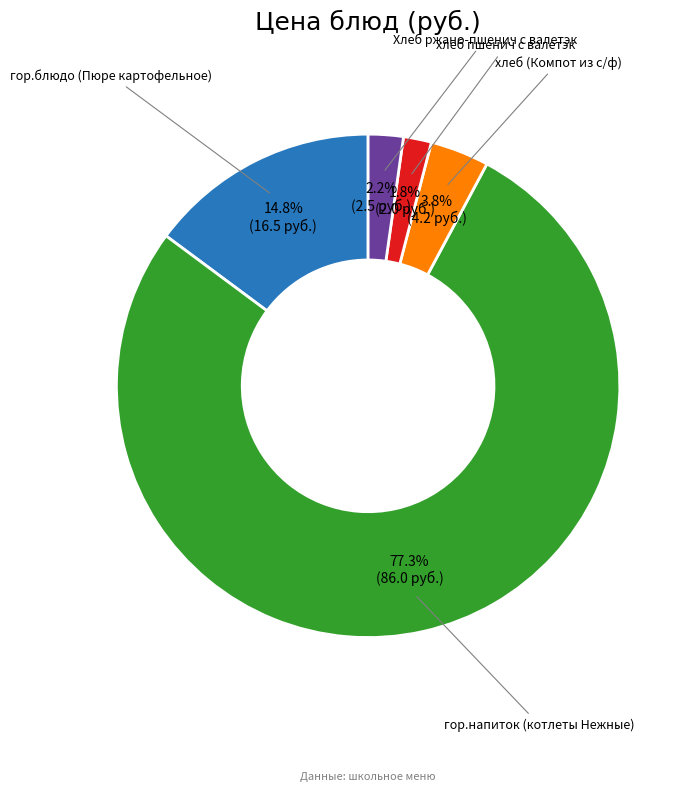

Is there a majority slice in this chart?

Yes